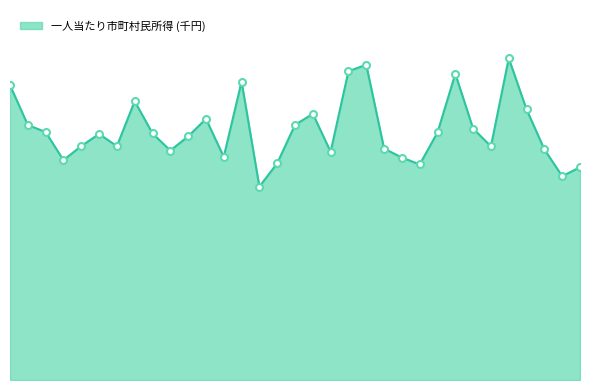

What is the average value?

2516.0